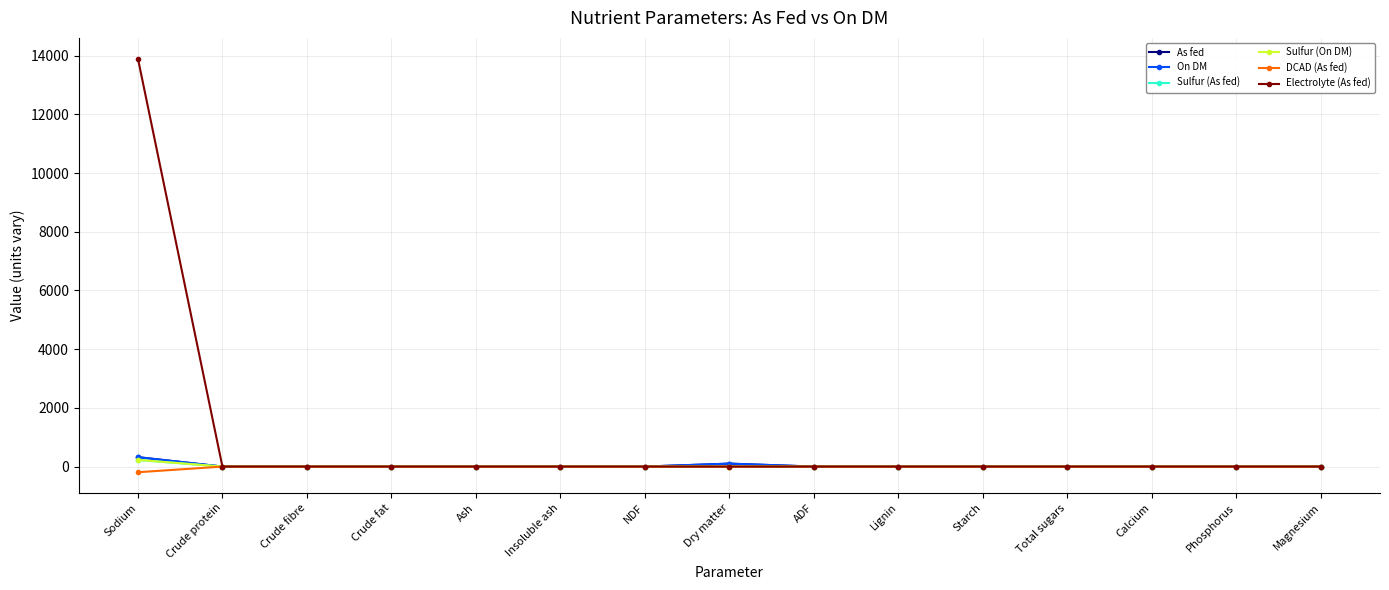

Which series has the largest range (max minus min)?

Electrolyte (As fed)